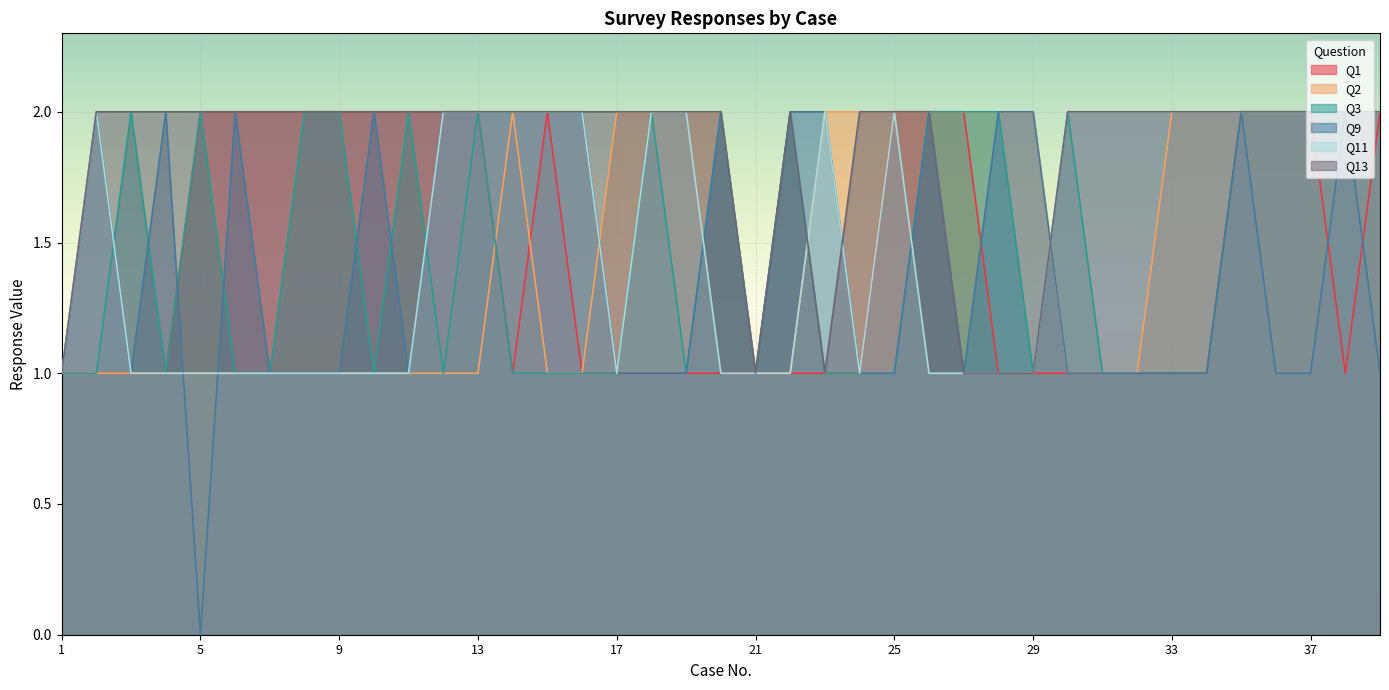

Reading right to left, extract all data points from this chart.

Q1: 2	1	2	2	2	1	1	1	1	1	1	1	2	2	2	1	1	1	1	1	1	1	1	1	2	1	2	2	2	2	2	2	2	2	2	1	1	1	1
Q2: 2	2	2	2	2	2	2	1	1	1	2	2	2	2	2	2	2	1	1	2	2	2	2	1	1	2	1	1	1	1	1	1	1	1	1	1	1	1	1
Q3: 2	2	2	2	2	1	1	1	1	2	1	2	2	2	1	1	1	2	1	2	1	2	1	1	1	1	2	1	2	1	2	2	1	1	2	1	2	1	1
Q9: 1	2	1	1	2	1	1	1	1	1	2	2	1	2	1	1	2	2	1	2	1	1	1	2	2	2	2	2	1	2	1	1	1	2	0	2	1	2	1
Q11: 2	2	2	2	2	2	2	2	2	2	1	1	1	1	2	1	2	1	1	1	2	2	1	2	2	2	2	2	1	1	1	1	1	1	1	1	1	2	1
Q13: 2	2	2	2	2	2	2	2	2	2	1	1	1	2	2	2	1	2	1	2	2	2	2	2	2	2	2	2	2	2	2	2	2	2	2	2	2	2	1